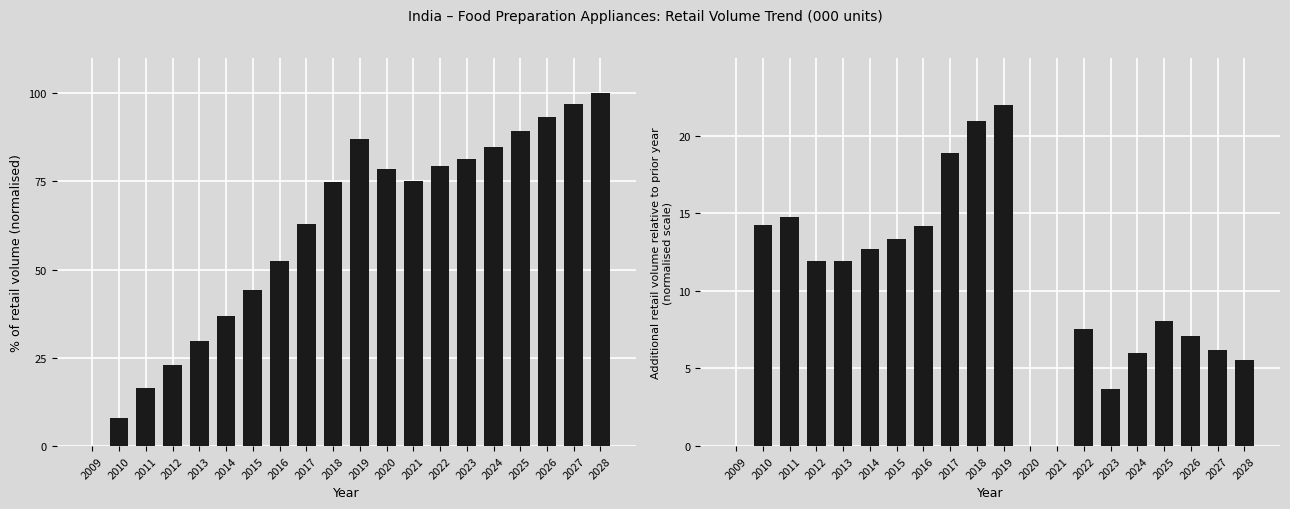

Are the bars horizontal?

No